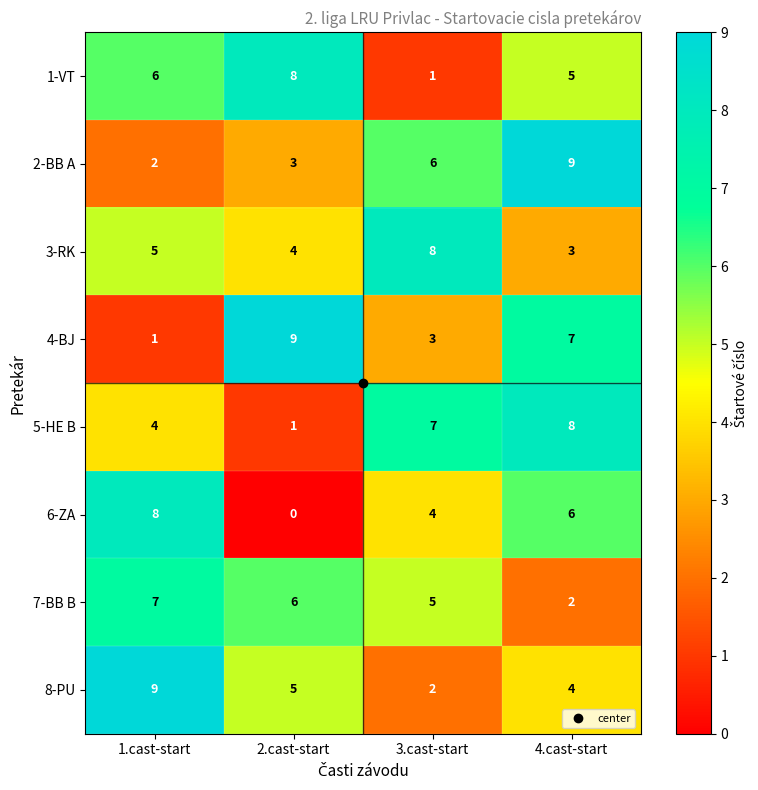

List the labels in order of 6-ZA value, smallest first.

2.cast-start, 3.cast-start, 4.cast-start, 1.cast-start